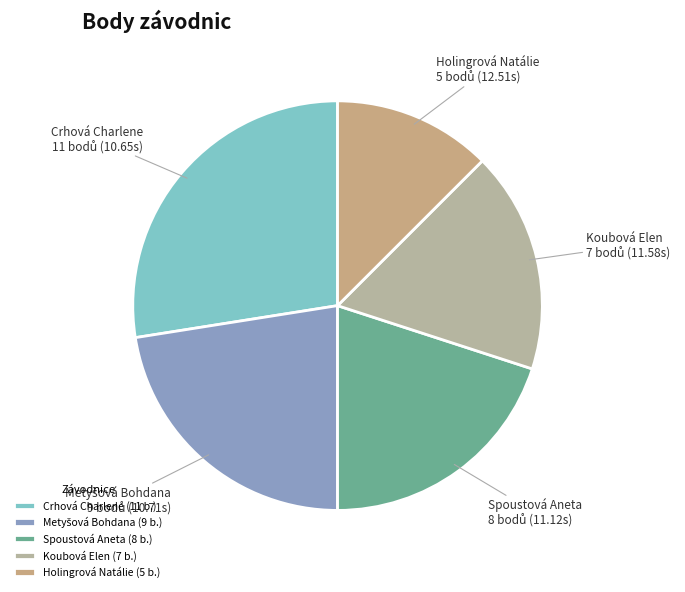

Is the sum of Crhová Charlene and Koubová Elen greater than half?

No